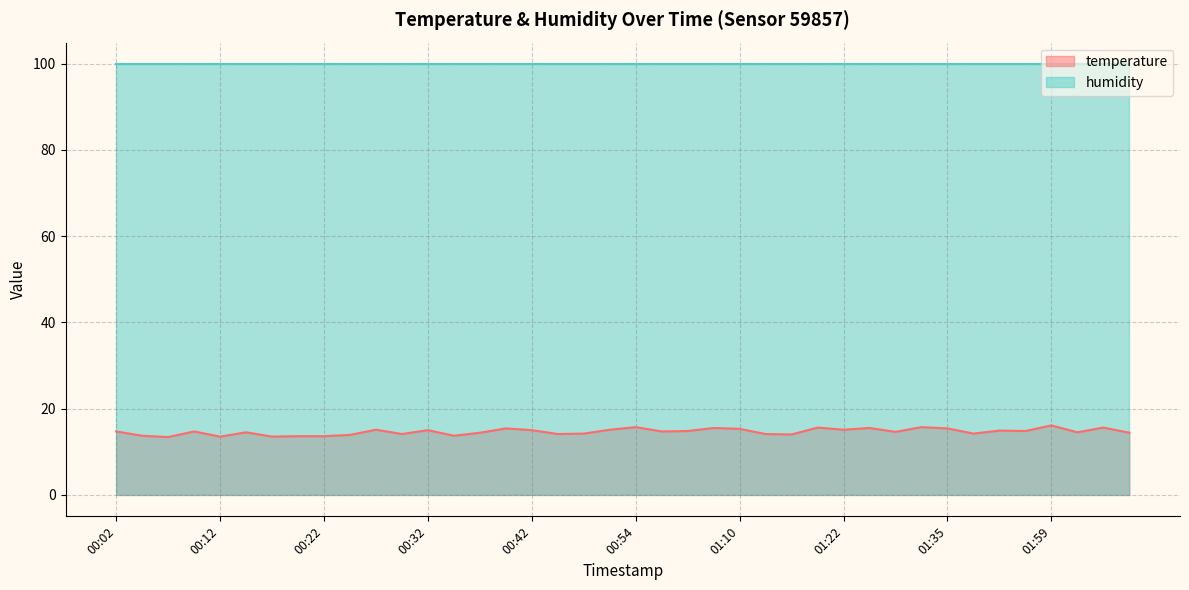

List the labels in order of value, smallest first.

00:07, 00:12, 00:17, 00:19, 00:22, 00:04, 00:34, 00:24, 01:16, 00:29, 00:45, 01:14, 00:48, 01:41, 00:37, 02:41, 00:14, 02:28, 01:28, 00:02, 00:09, 01:00, 01:03, 01:52, 01:45, 00:32, 00:42, 00:27, 00:51, 01:22, 01:10, 00:40, 01:35, 01:07, 01:25, 01:19, 02:31, 00:54, 01:32, 01:59